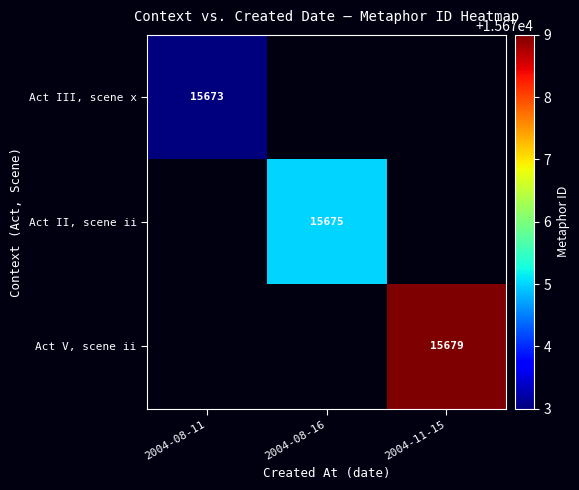

What is the maximum value shown in the chart?

15679.0